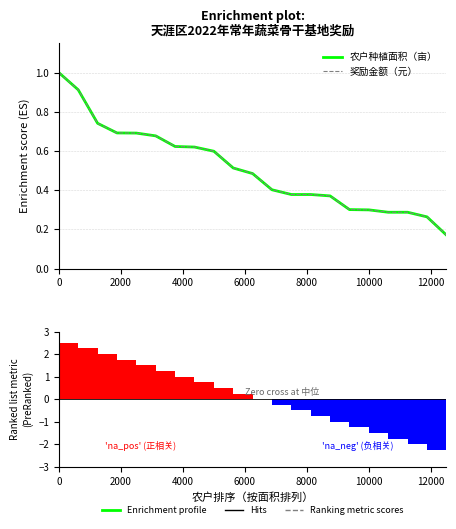

What is the greatest value displayed?

2.5